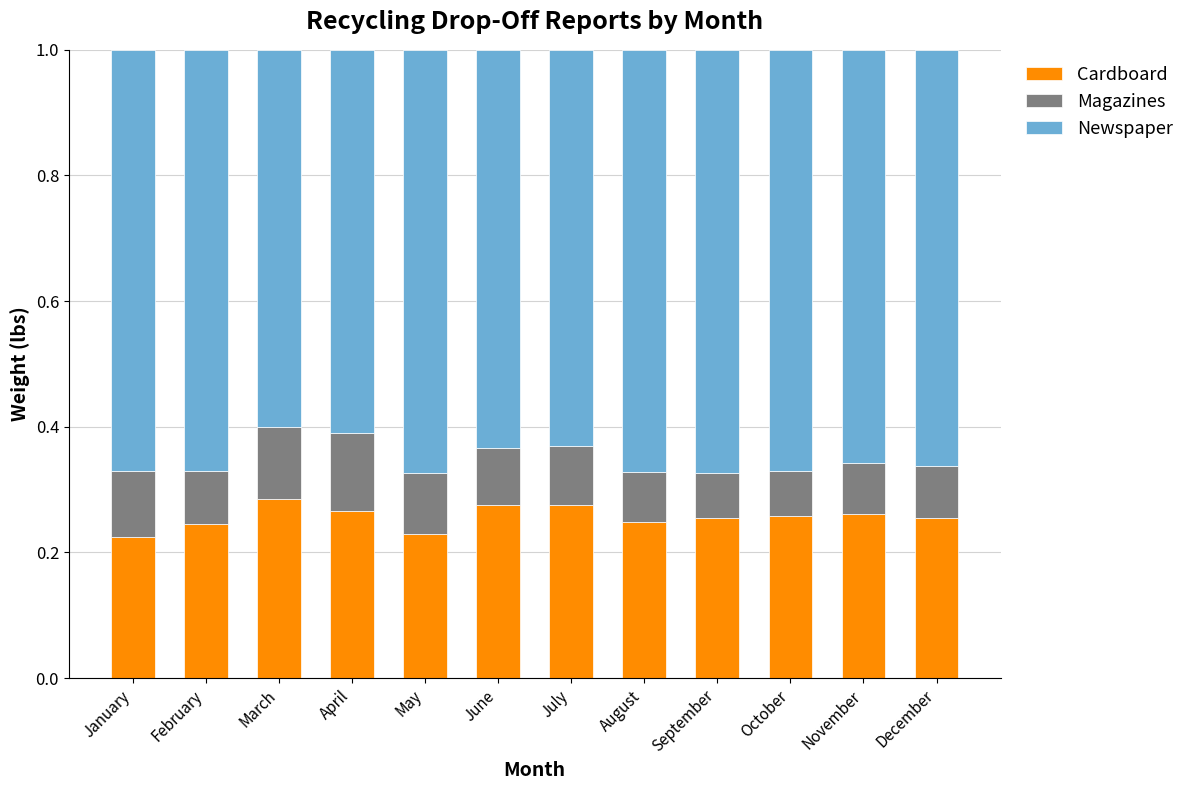

Is it true that Cardboard equals 0.1 at April?

False